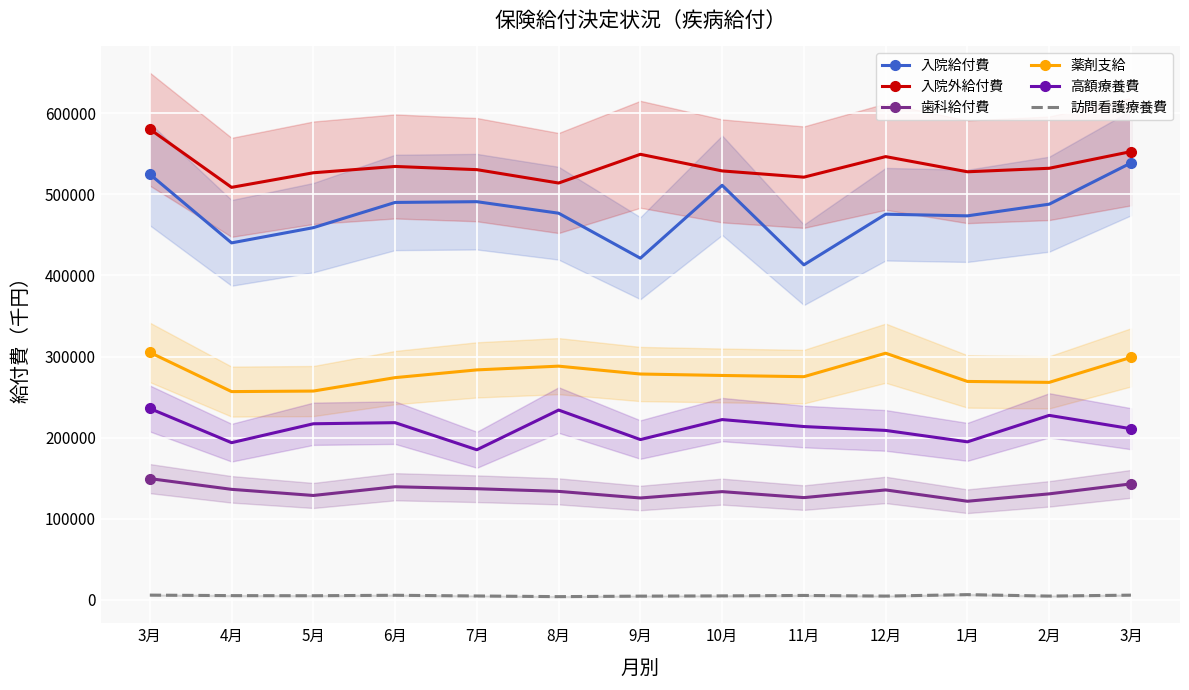

Which series has the largest range (max minus min)?

入院給付費